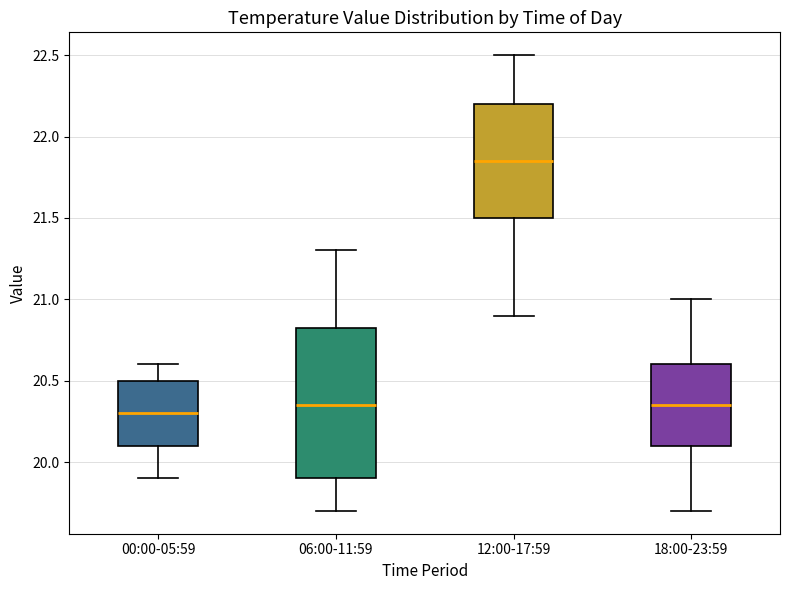

Which box has the lowest median line?

00:00-05:59